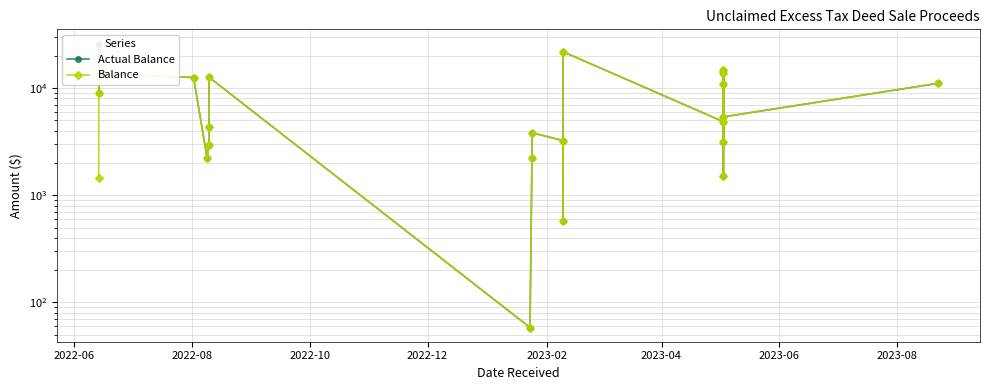

Which series has the largest range (max minus min)?

Actual Balance